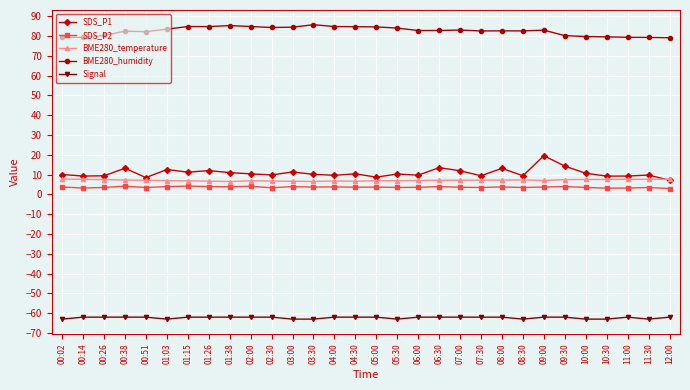

True or false: Signal and SDS_P1 cross at least once.

False